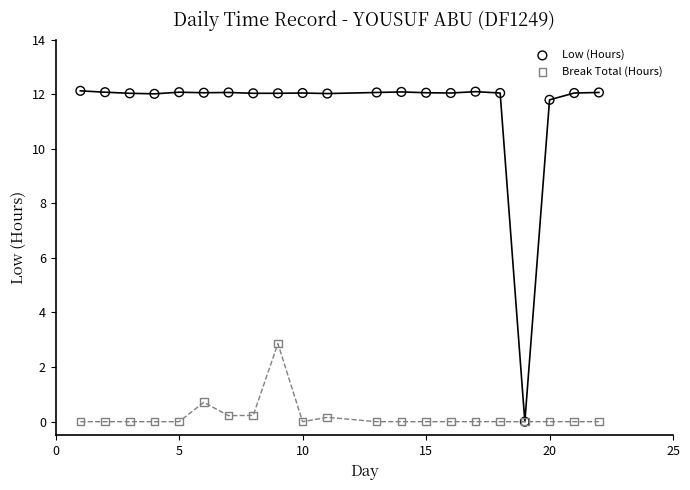

In the Low (Hours) series, what Y value is closest to 6?

11.8